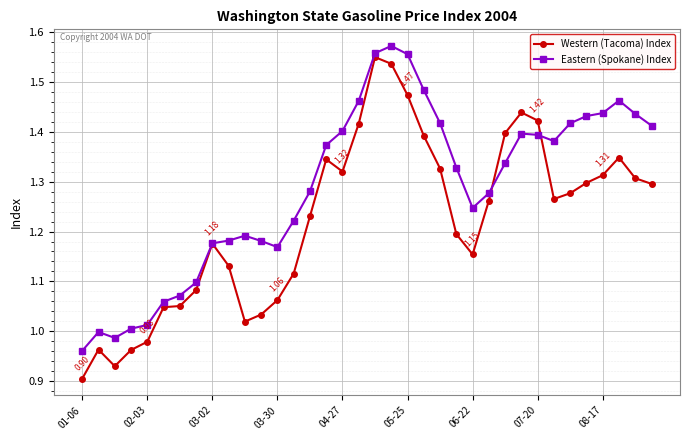

Which series has the widest spread of values?

Western (Tacoma) Index